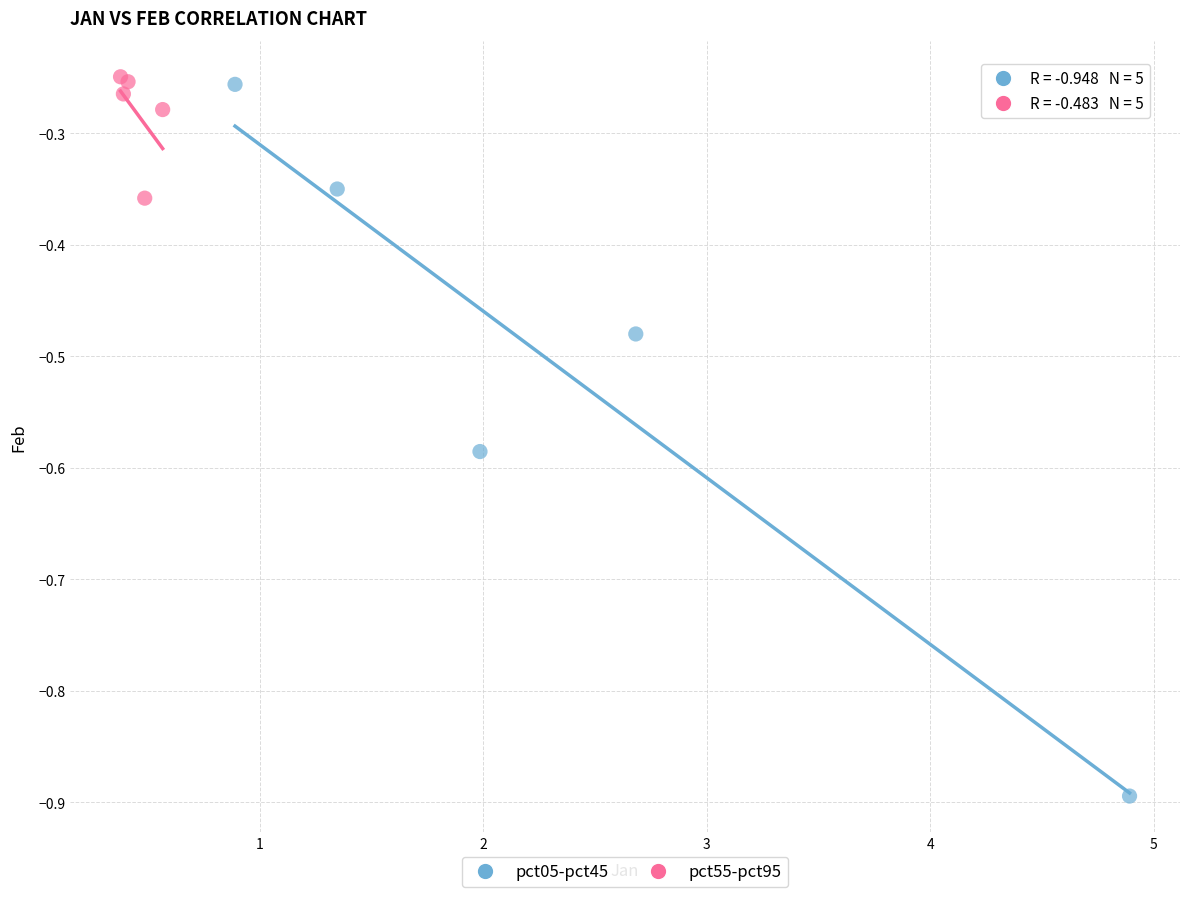

Which series has the largest Y range (max minus min)?

pct05-pct45